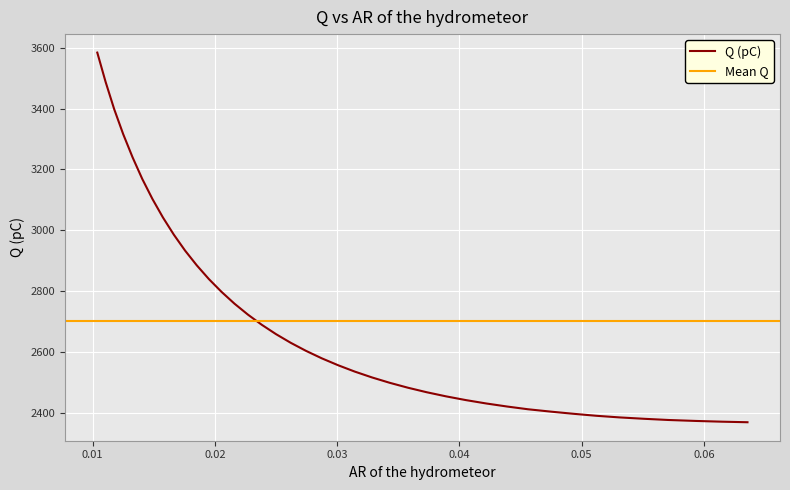

How many data points are less than 2579?

20